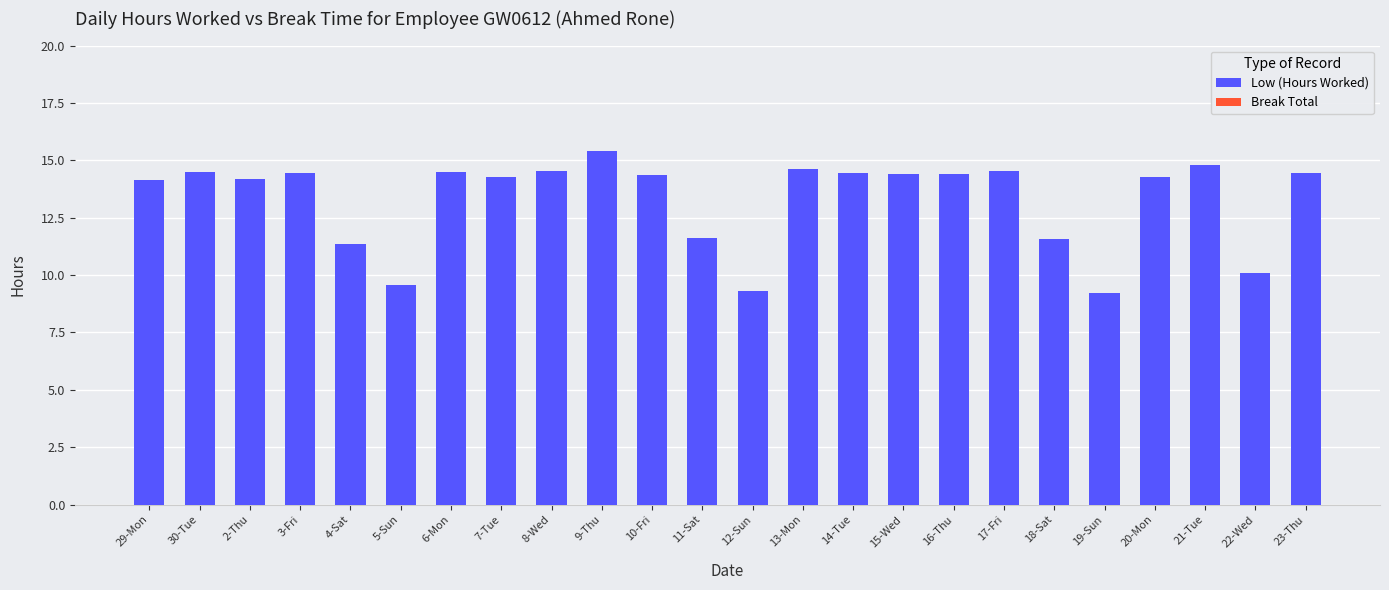

What is the difference between the values at 19-Sun and 16-Thu?

5.2